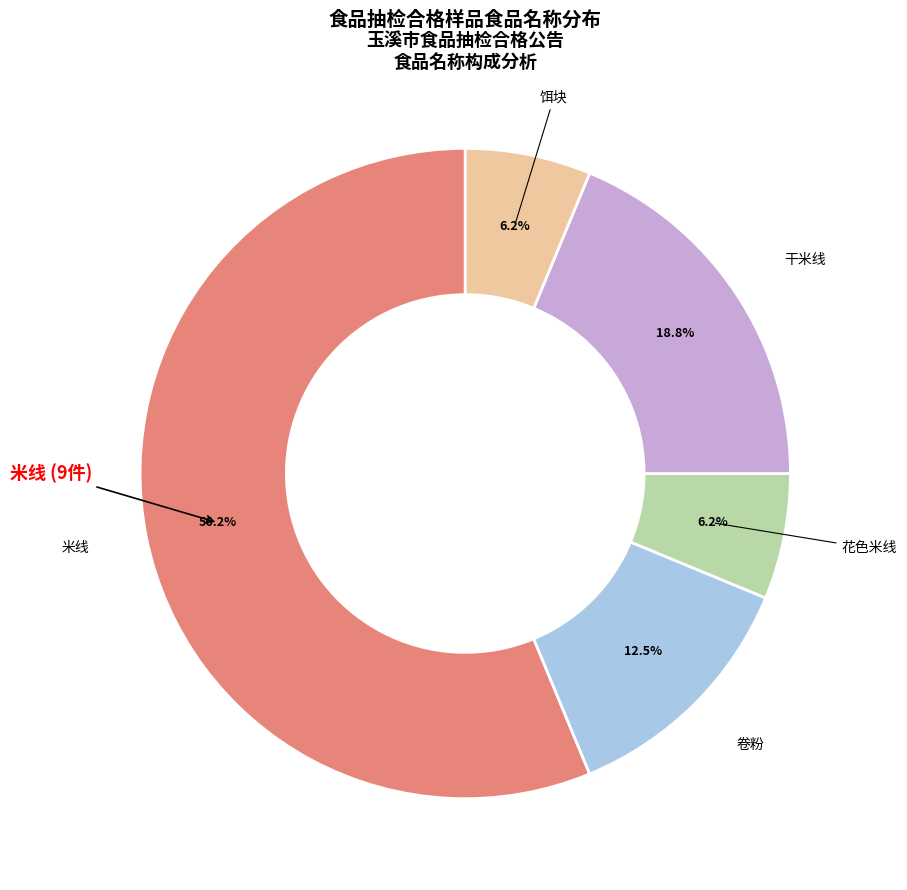

Does any single category account for the majority?

Yes